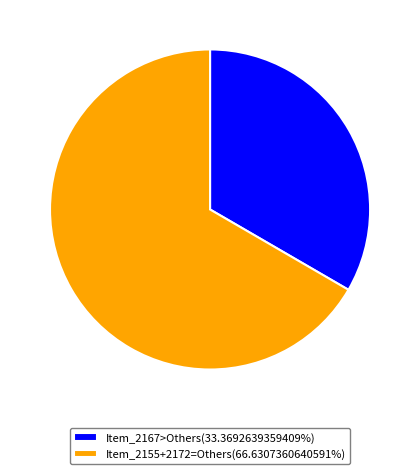

How many slices are in this pie chart?

2